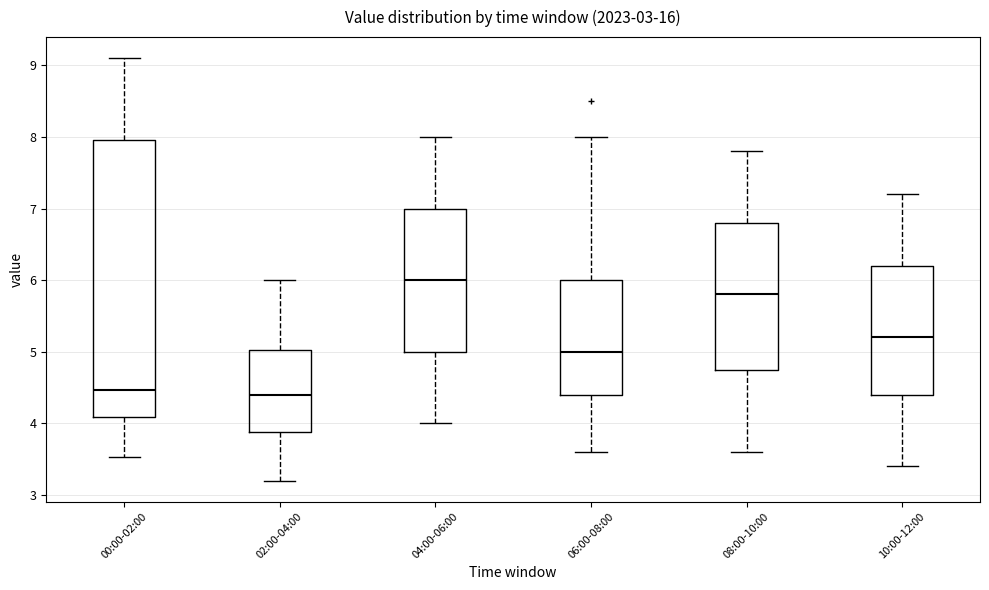

Reading left to right, read every box against the y-axis: the position of its median line, the range the box covers, and the ends of its whiskers. The values are not printed on the chart, so give them approximately, as read against the axis.

00:00-02:00: median 4.5, box 4.1 to 8.0, whiskers 3.5 to 9.1
02:00-04:00: median 4.4, box 3.9 to 5.0, whiskers 3.2 to 6.0
04:00-06:00: median 6.0, box 5.0 to 7.0, whiskers 4.0 to 8.0
06:00-08:00: median 5.0, box 4.4 to 6.0, whiskers 3.6 to 8.0
08:00-10:00: median 5.8, box 4.8 to 6.8, whiskers 3.6 to 7.8
10:00-12:00: median 5.2, box 4.4 to 6.2, whiskers 3.4 to 7.2